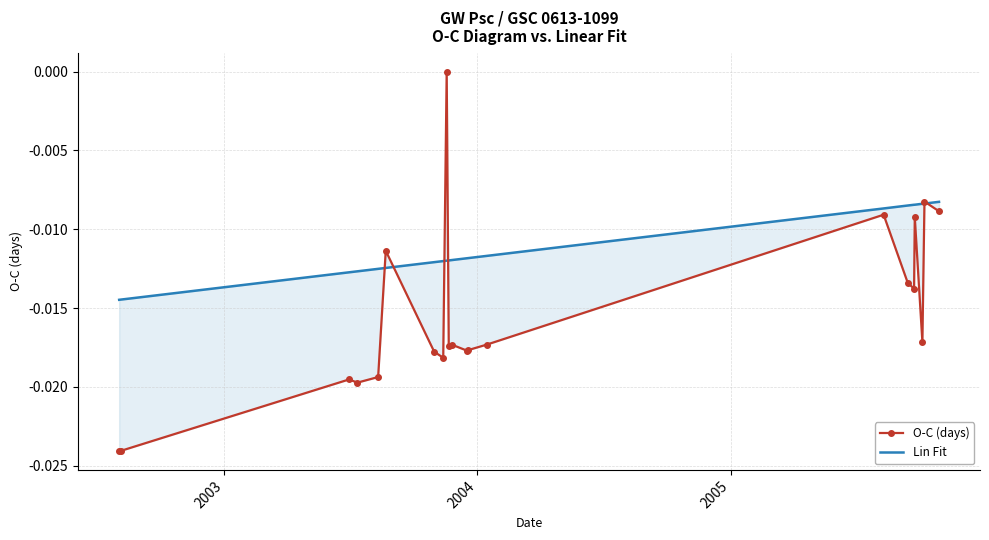

How many lines are shown in the chart?

2